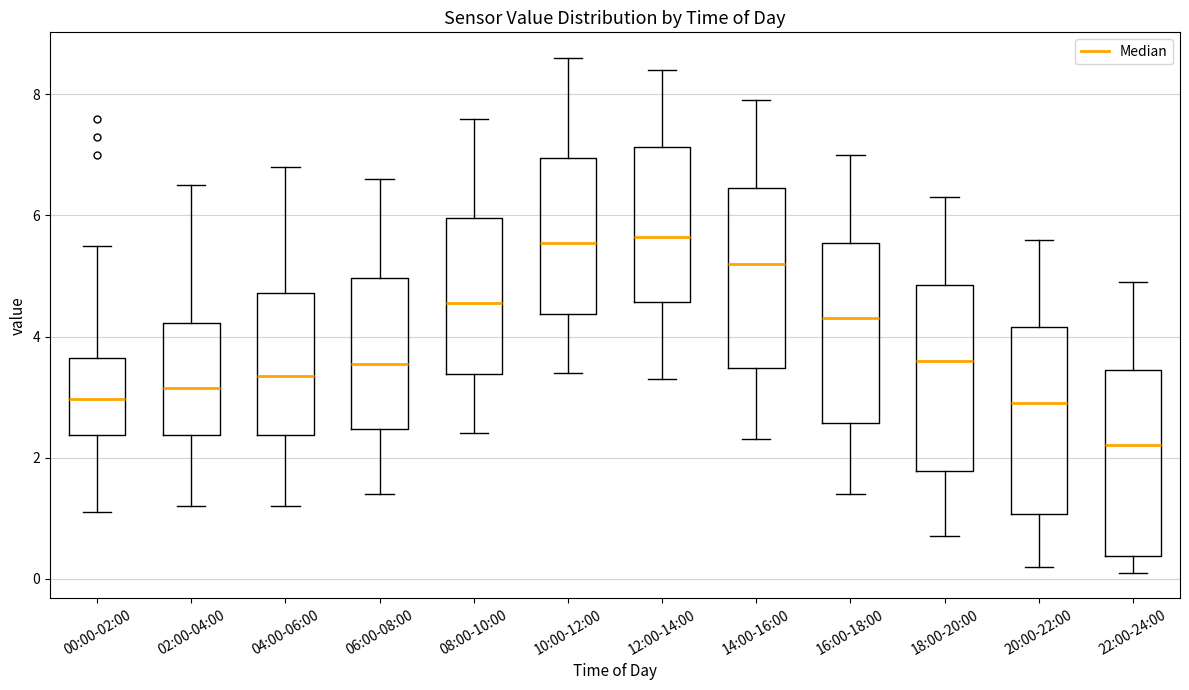

Which box has the lowest median line?

22:00-24:00